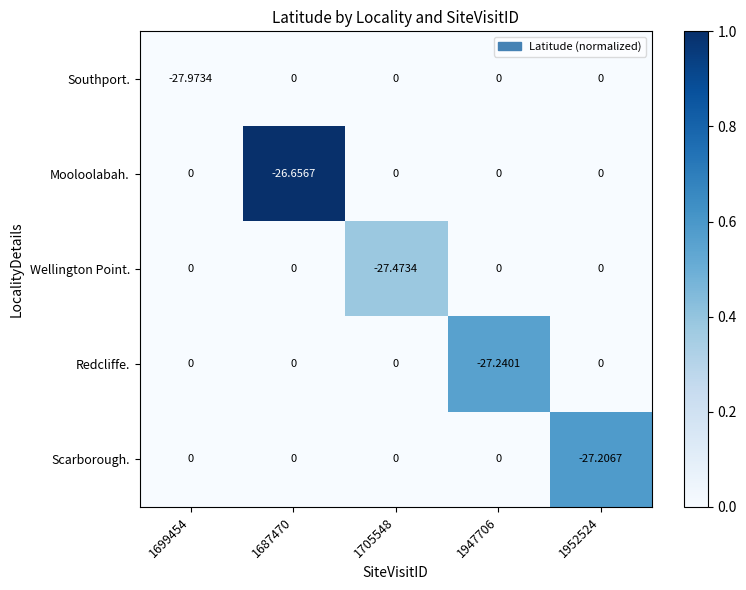

Which series has the largest total across all categories?

Mooloolabah.